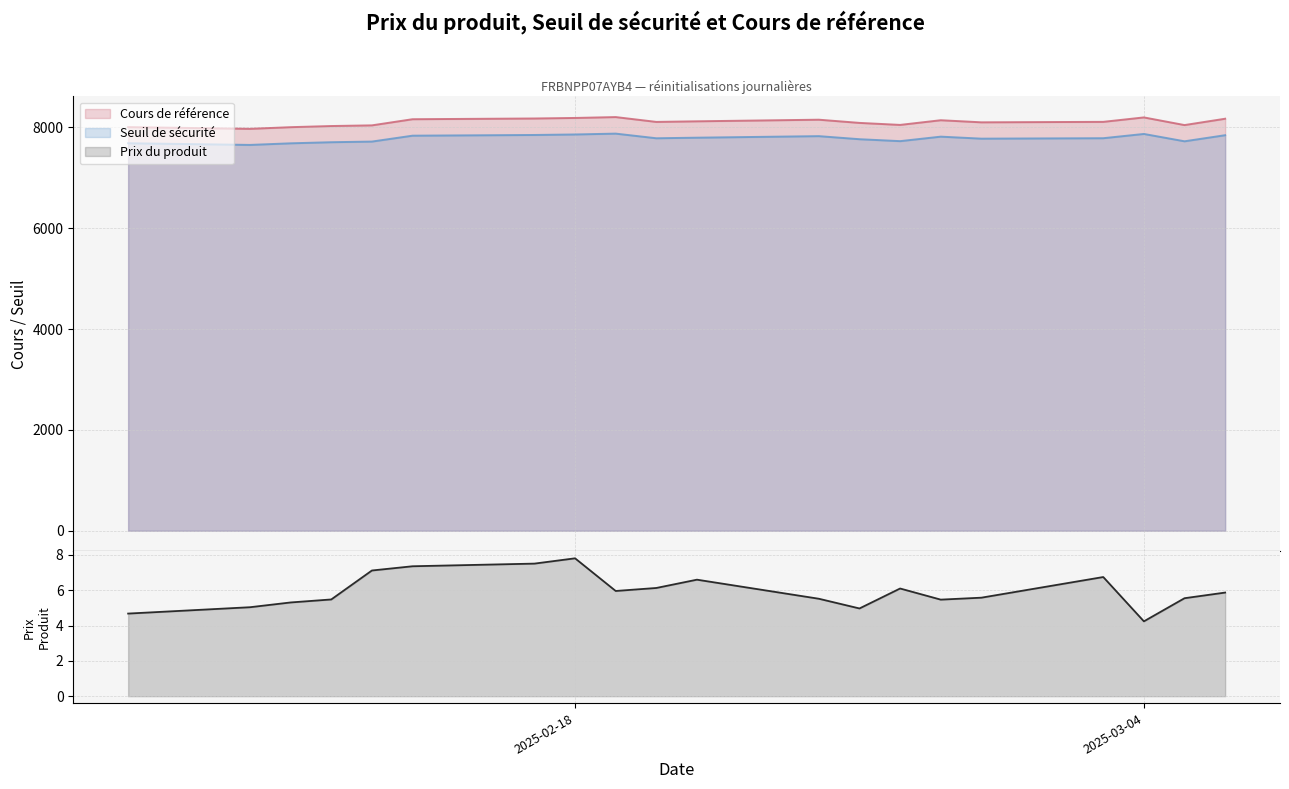

What is the total value across all series at 2025-02-24?

15988.4